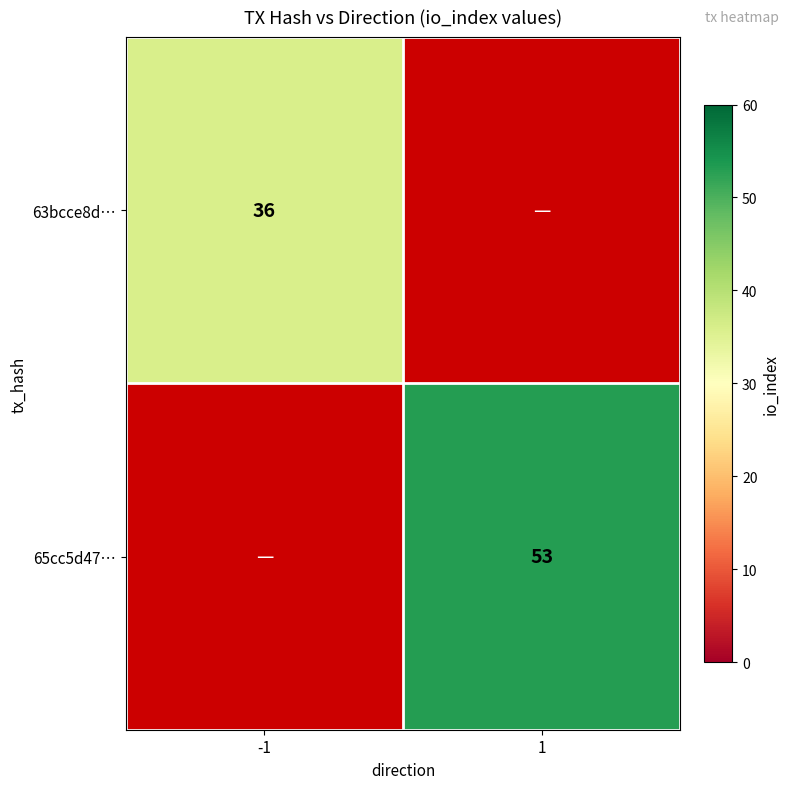

At how many categories does at least one series exceed 43?

1